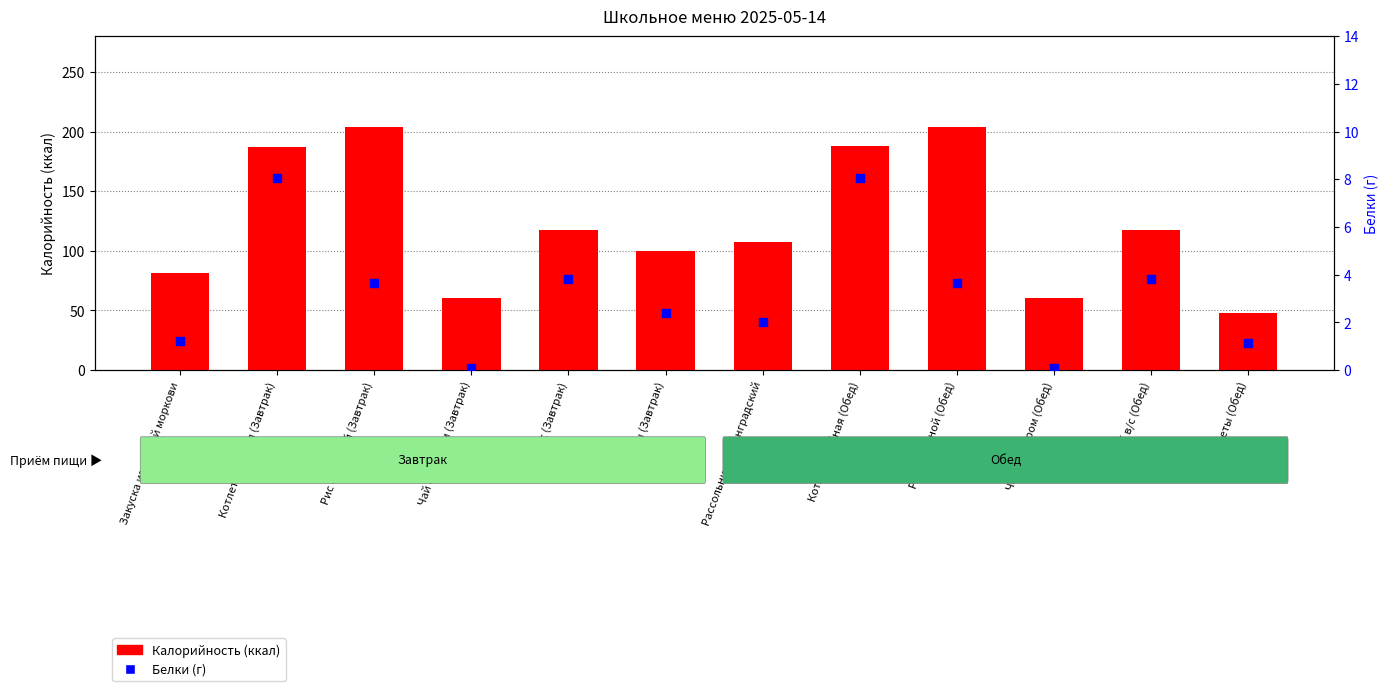

At which category is the sum across all series the highest?

Рис отварной (Обед)